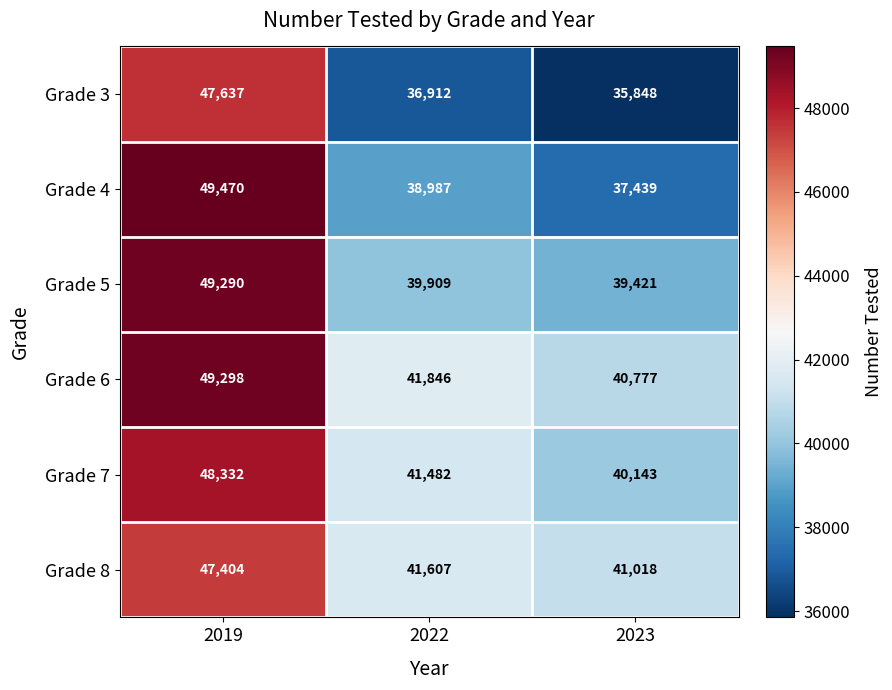

What is the difference between the highest and lowest values at 2019?

2066